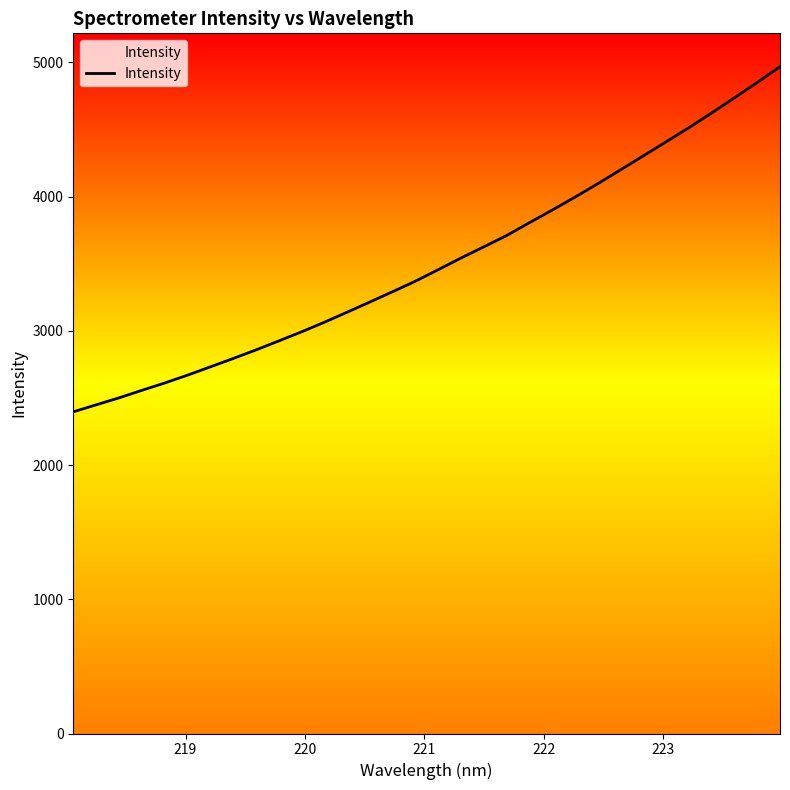

What is the maximum value for Intensity?

4967.9